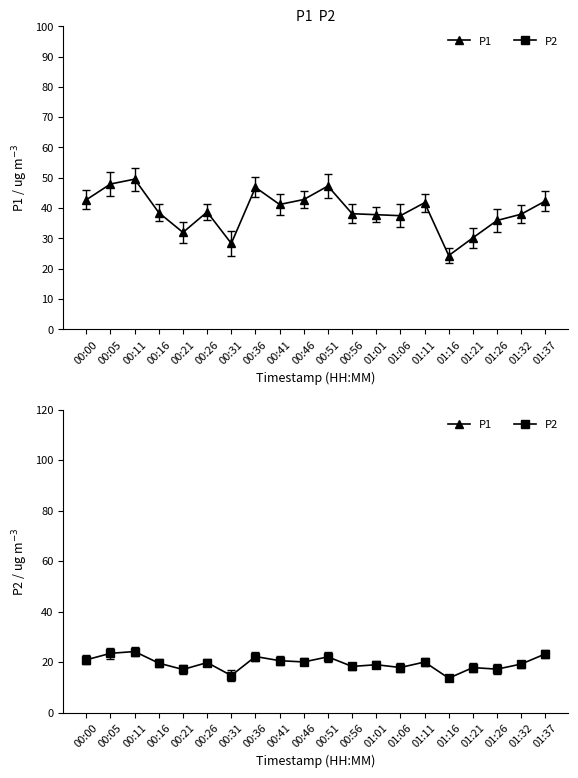

Where does the P1 series first go above 38?

00:00